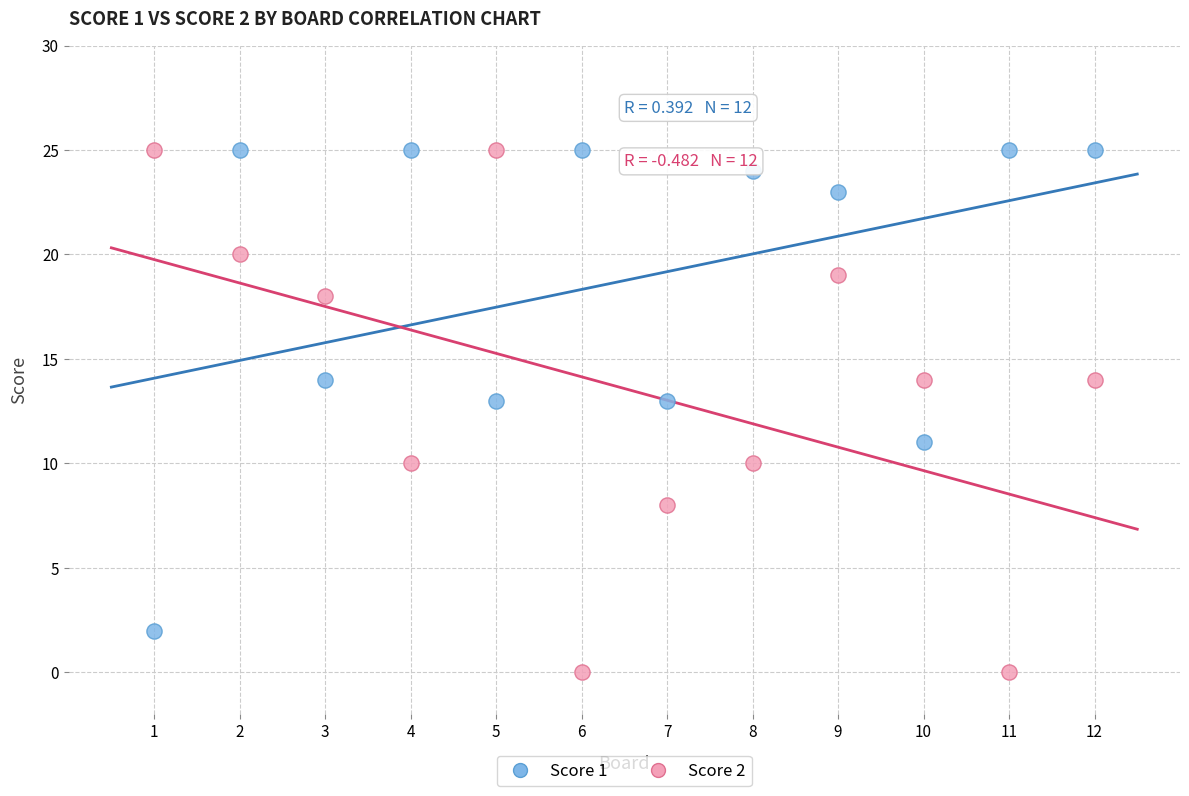

Which series has the largest Y range (max minus min)?

Score 2